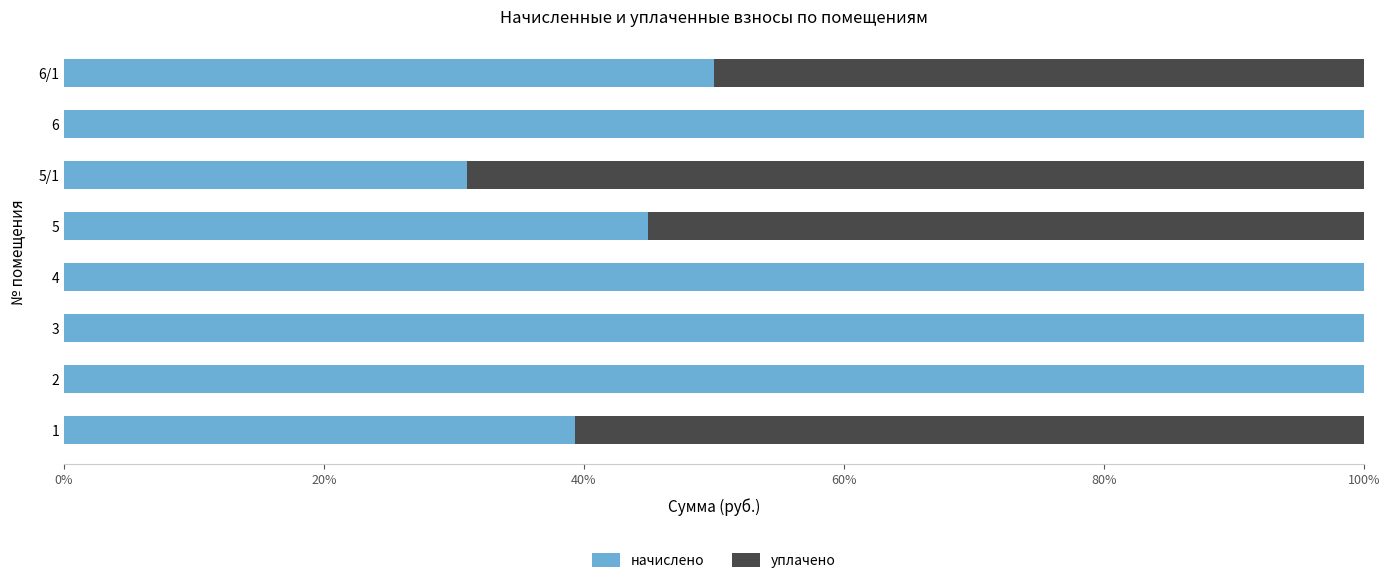

Rank the series by their maximum value, from highest to lowest.

начислено, уплачено